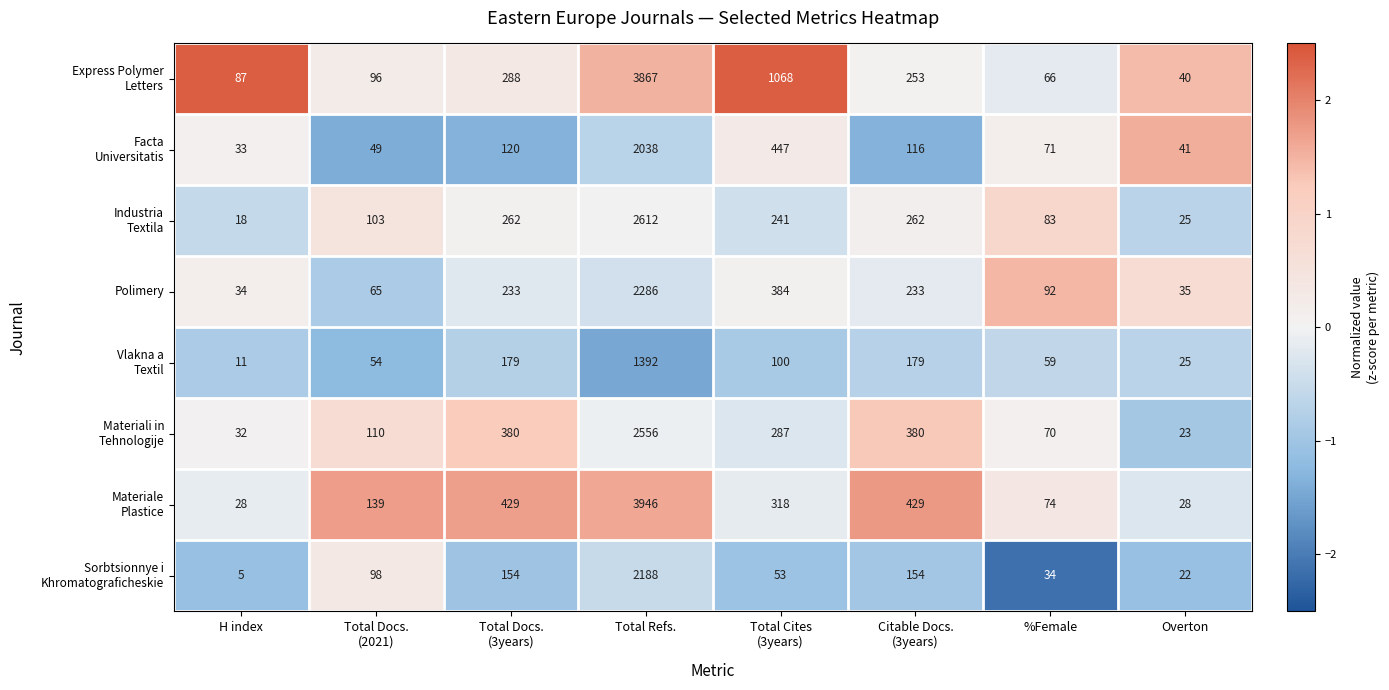

What is the greatest value displayed?

3946